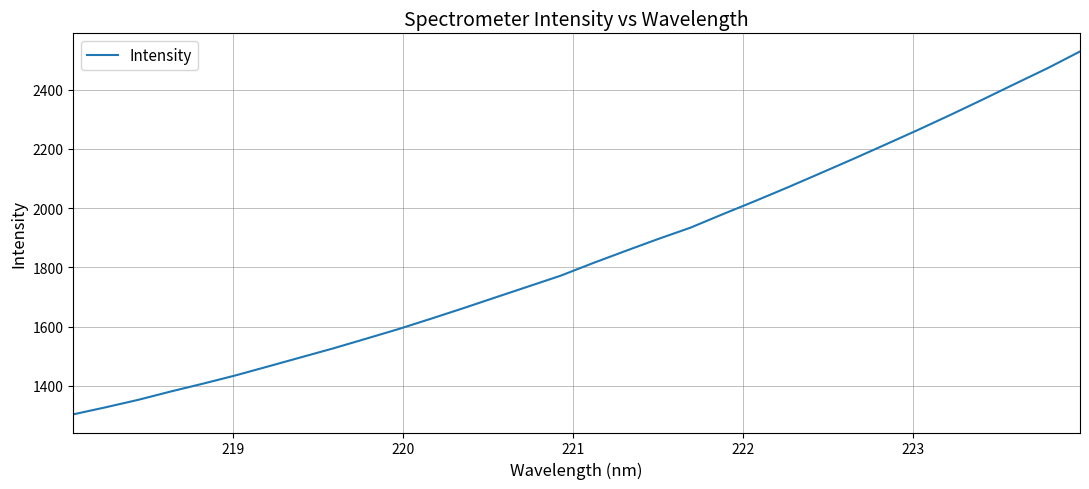

What is the difference between the maximum and minimum values?

1225.1